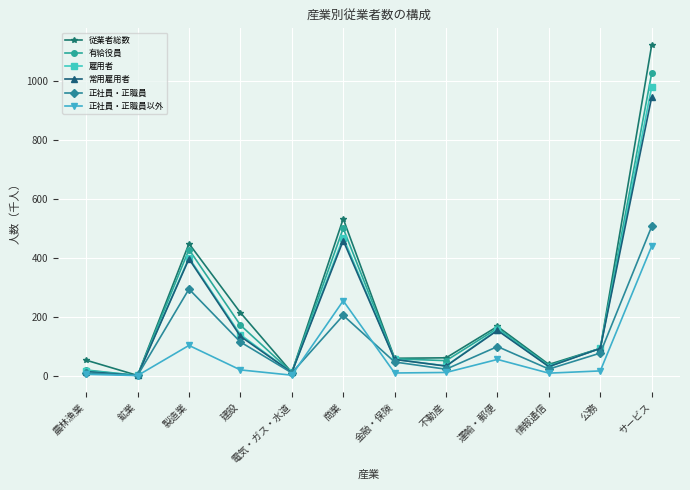

Is this an area chart (filled region under the line)?

No